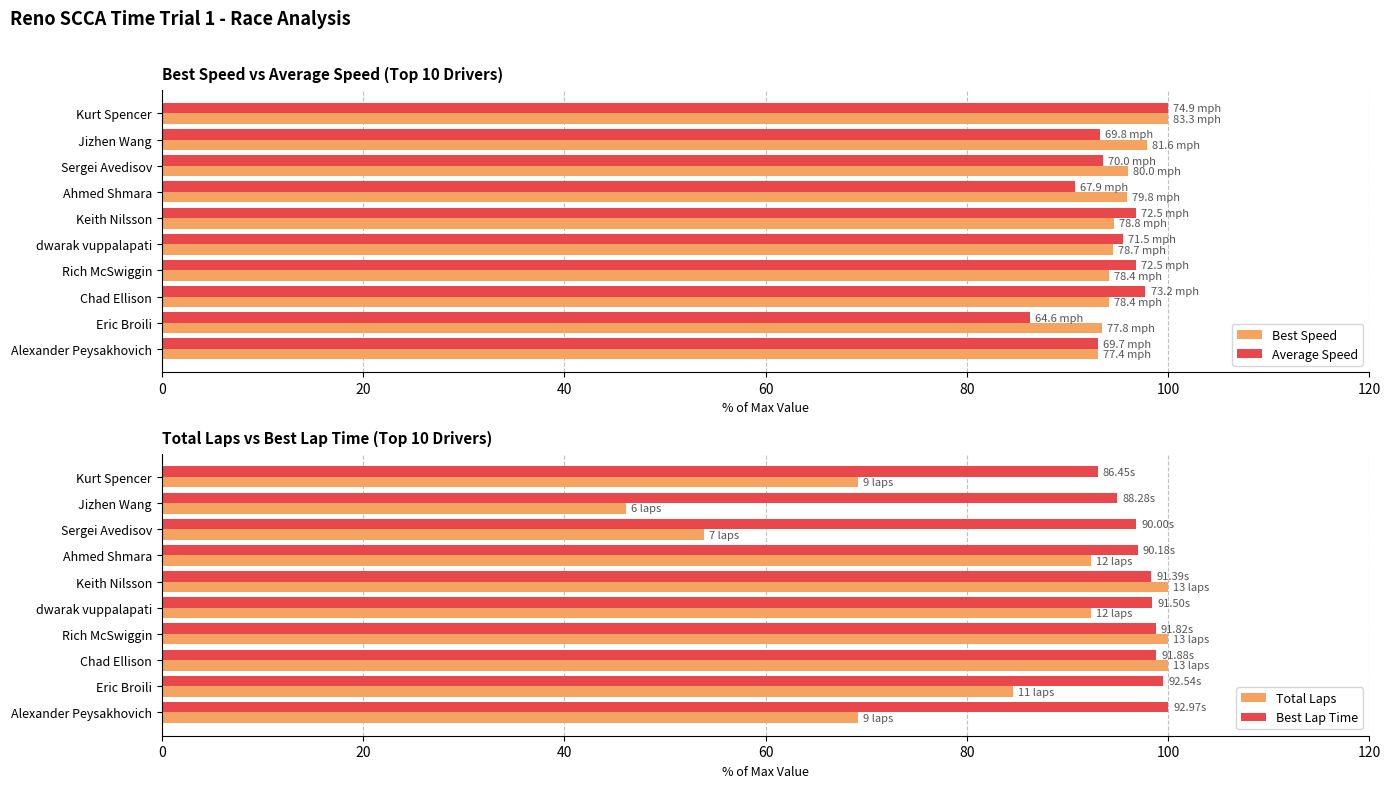

Read the Average Speed value at Kurt Spencer.

100.0